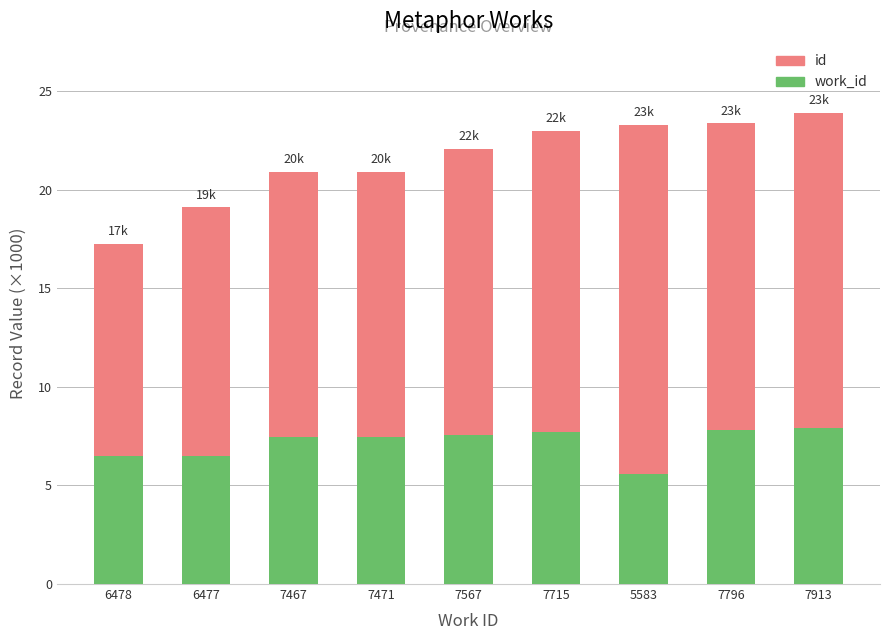

What is the total value across all series at 7715?

23.0